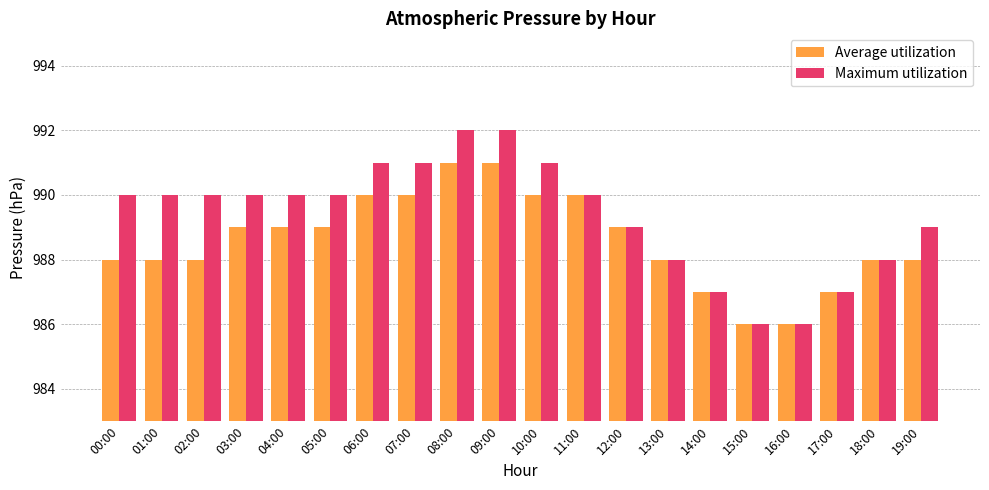

How many values in the Average utilization series are below 989?

10